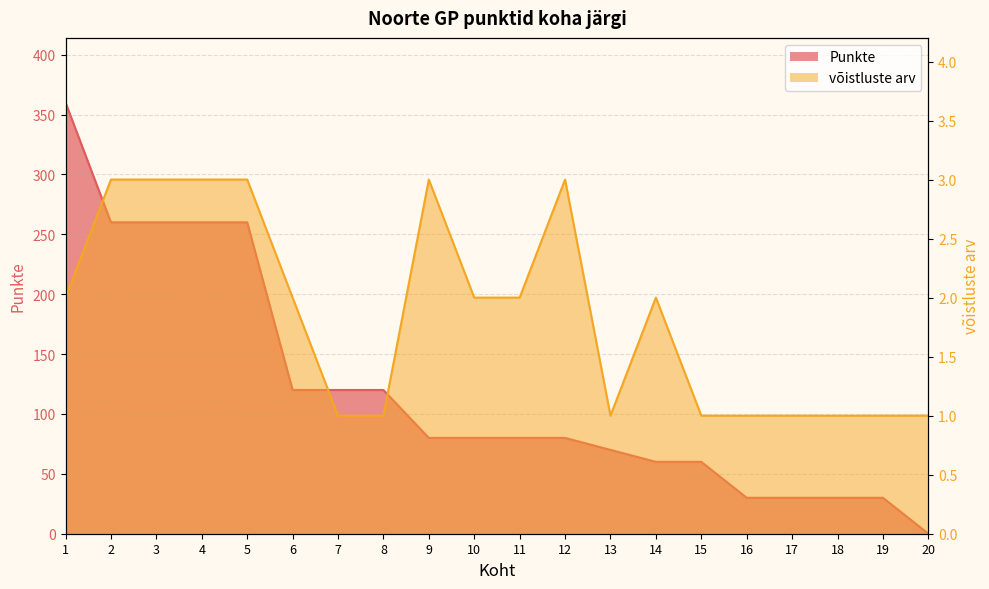

Does the chart have visible grid lines?

Yes